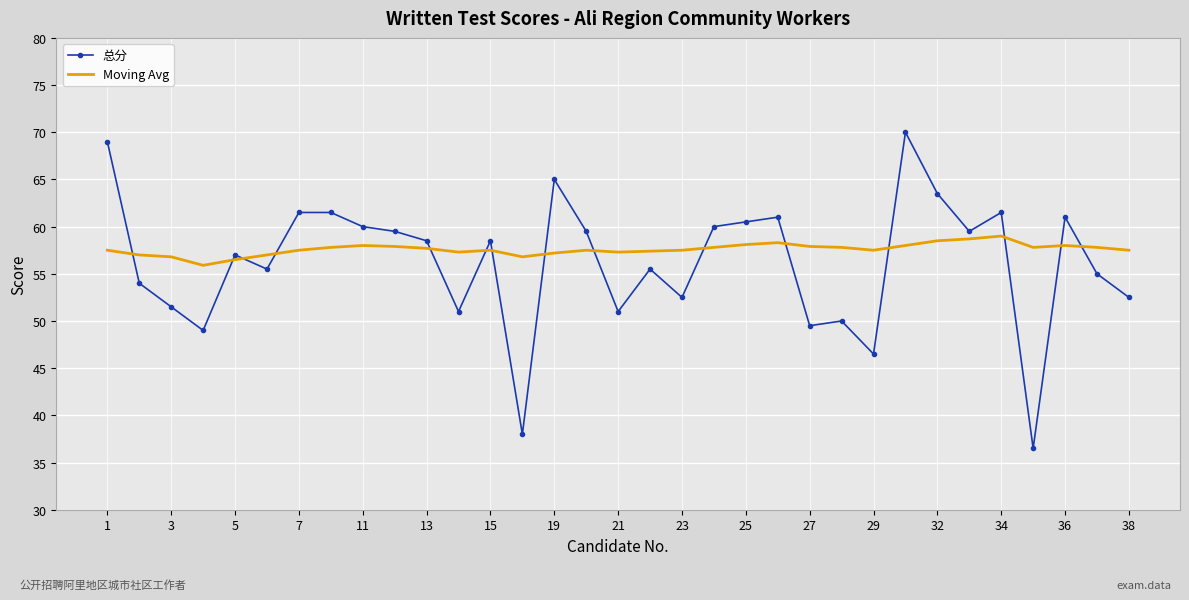

List the series in order of their peak value, highest first.

总分, Moving Avg